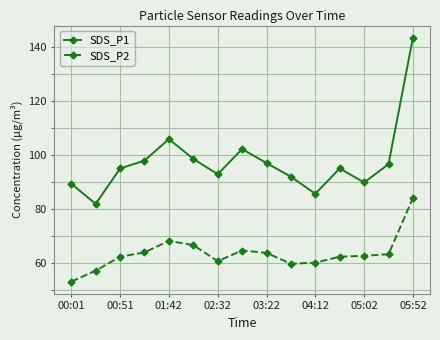

What is the value of the SDS_P2 point at the 5th from the left?

68.2